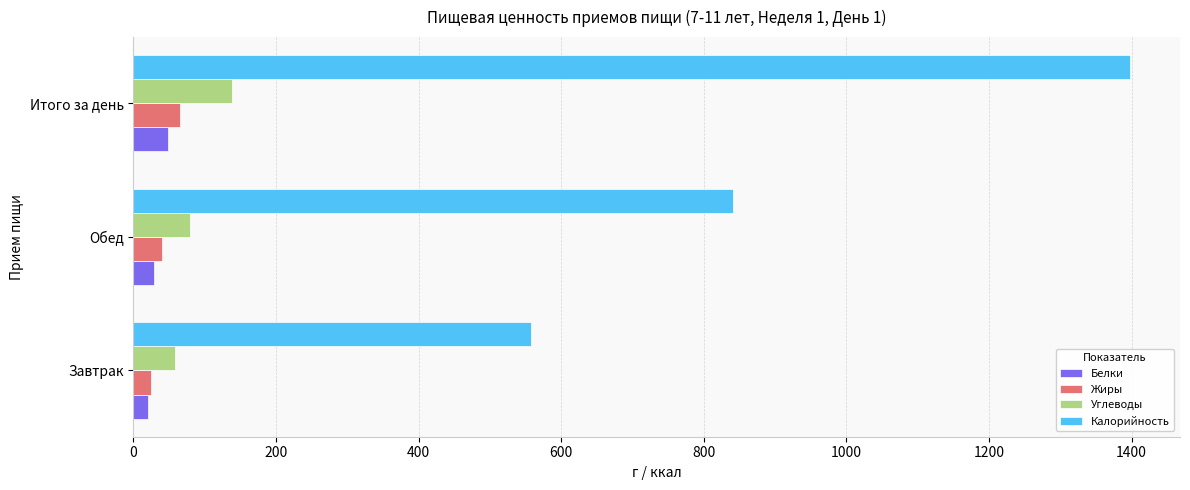

True or false: Жиры has a value of 65.0 at Итого за день.

True